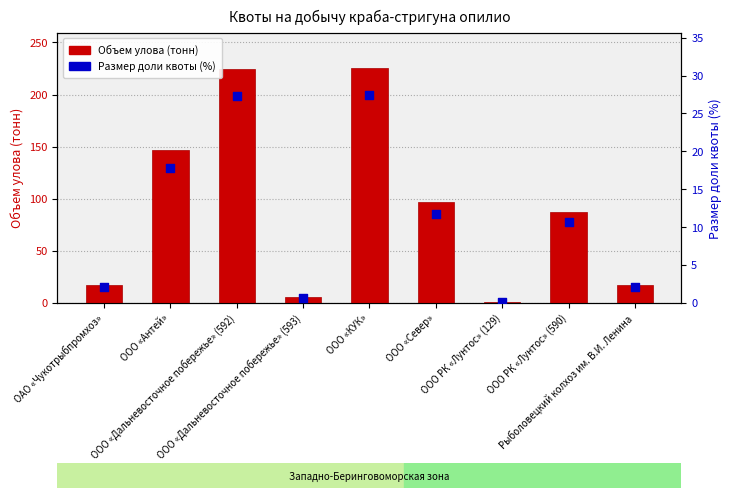

At which category is the sum across all series the highest?

ООО «КУК»